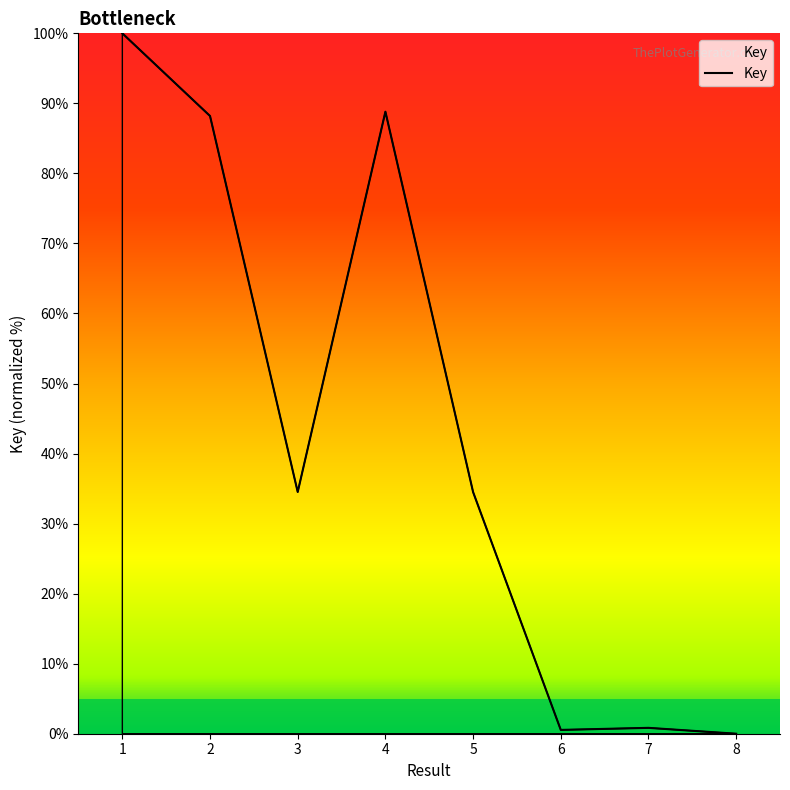

True or false: the data shows 88.2 at 2.

True